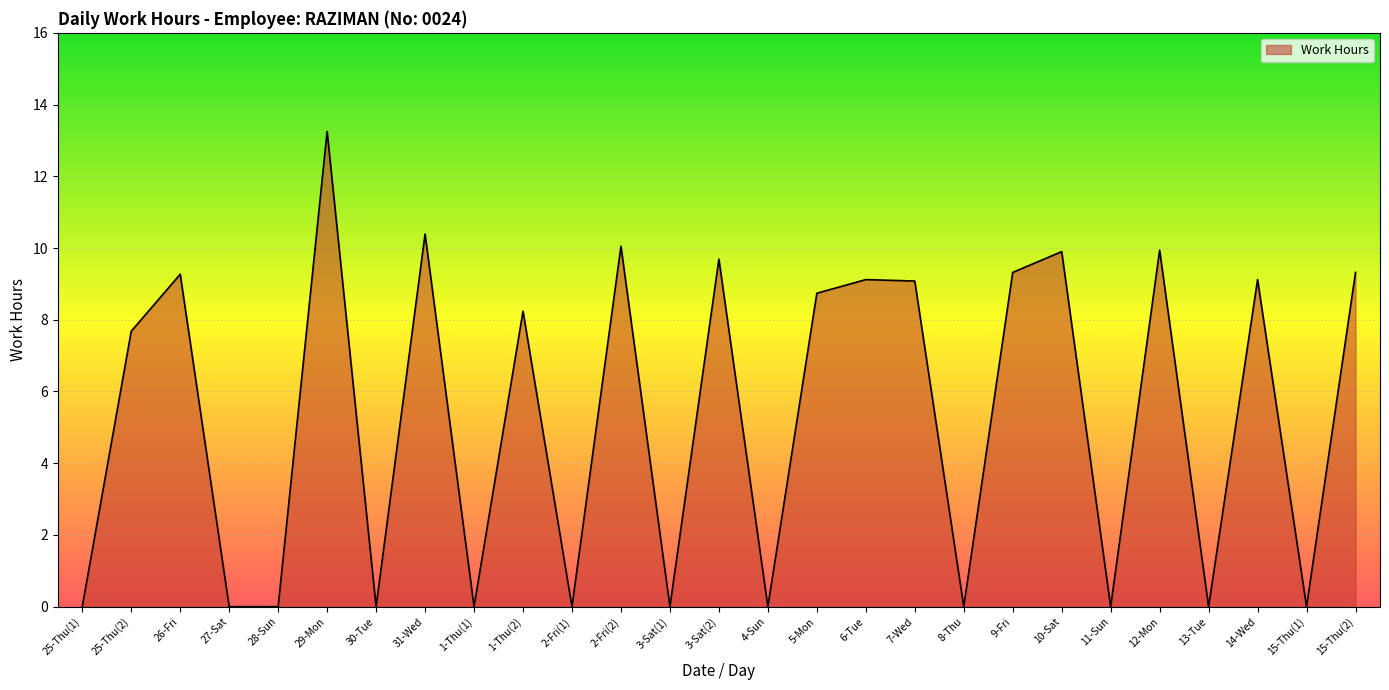

How many lines are shown in the chart?

1